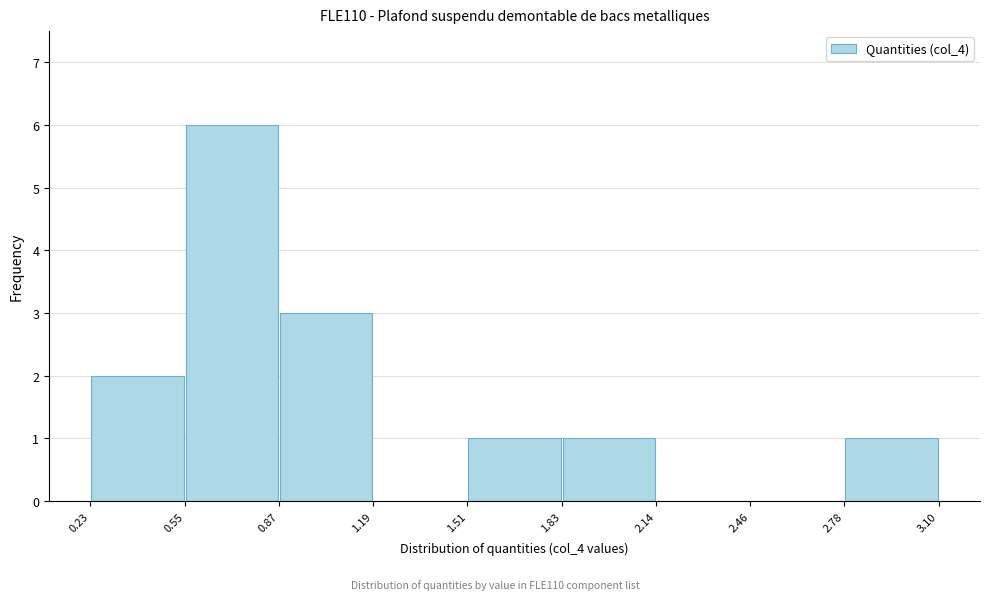

What is the height of the bar covering 0.87 to 1.19 on the x-axis? The values are not printed on the chart, so give them approximately, as read against the axis.

3